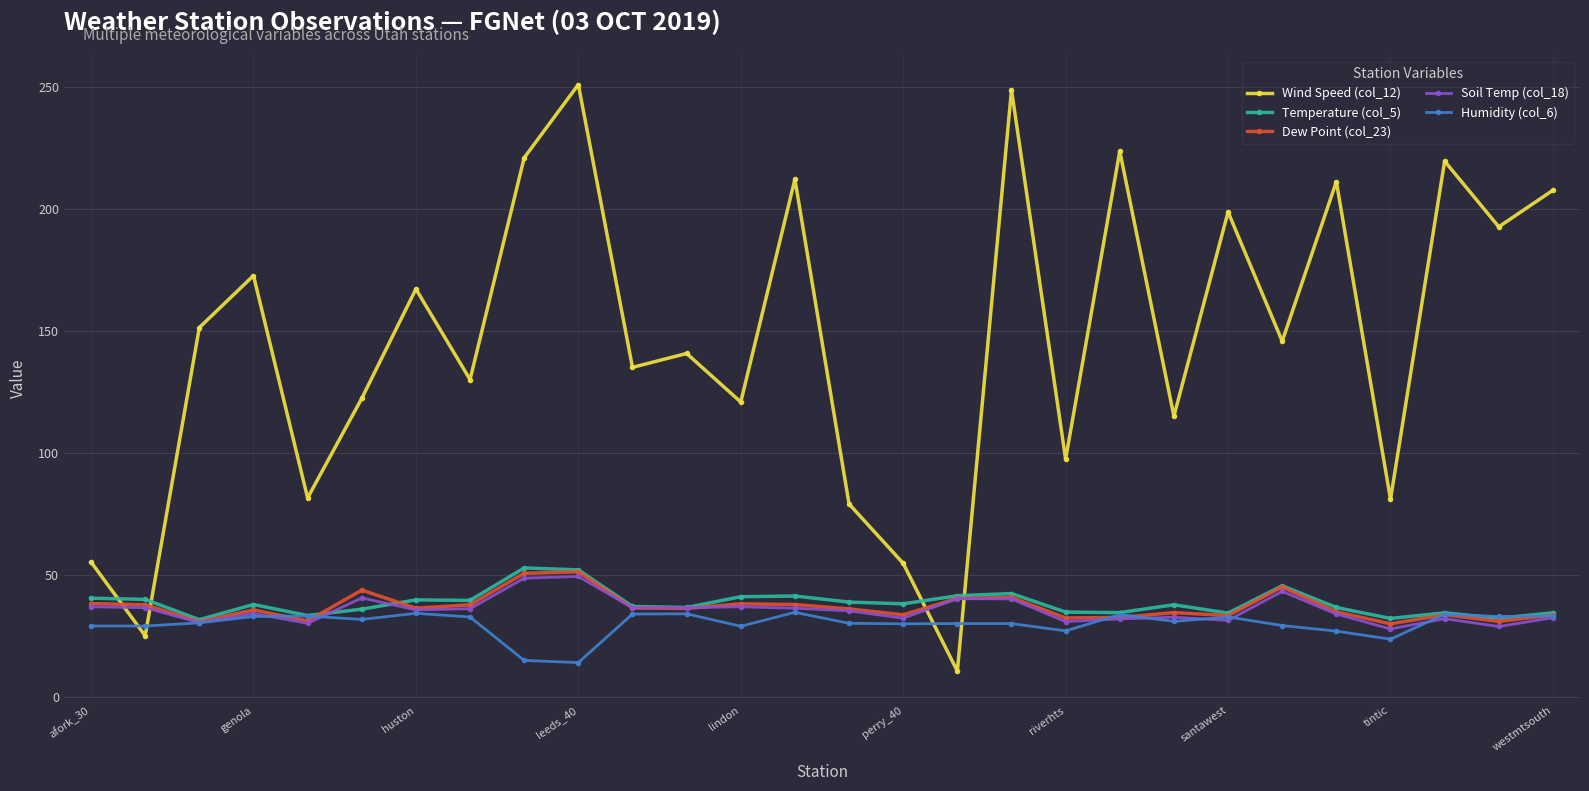

What is the value of the Temperature (col_5) point at the 19th from the left?

34.6